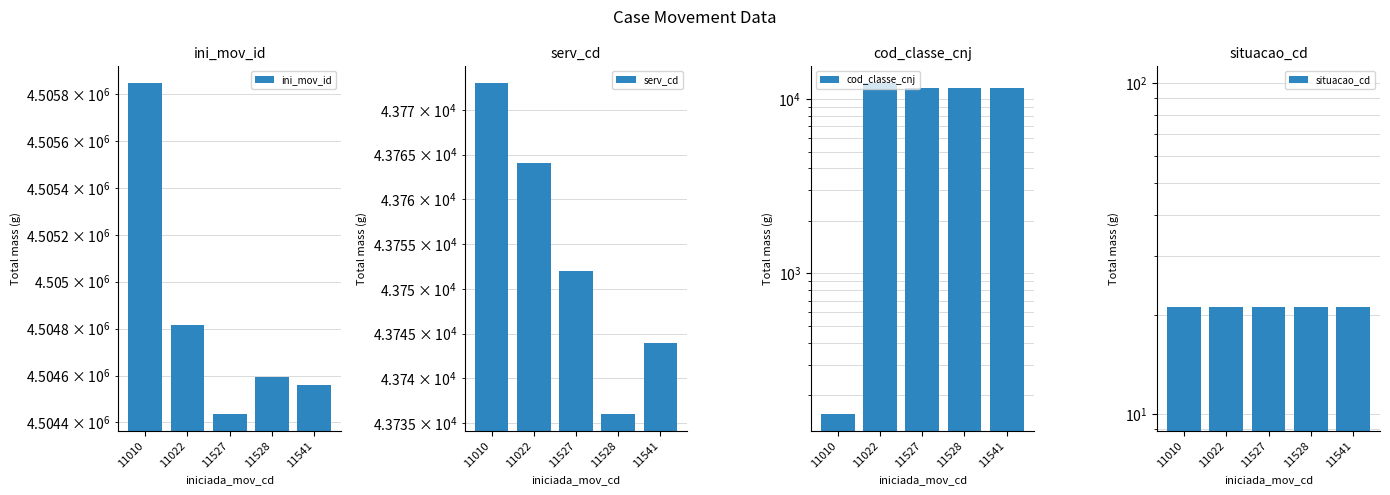

The value of situacao_cd at 11541 is 21. True or false?

True